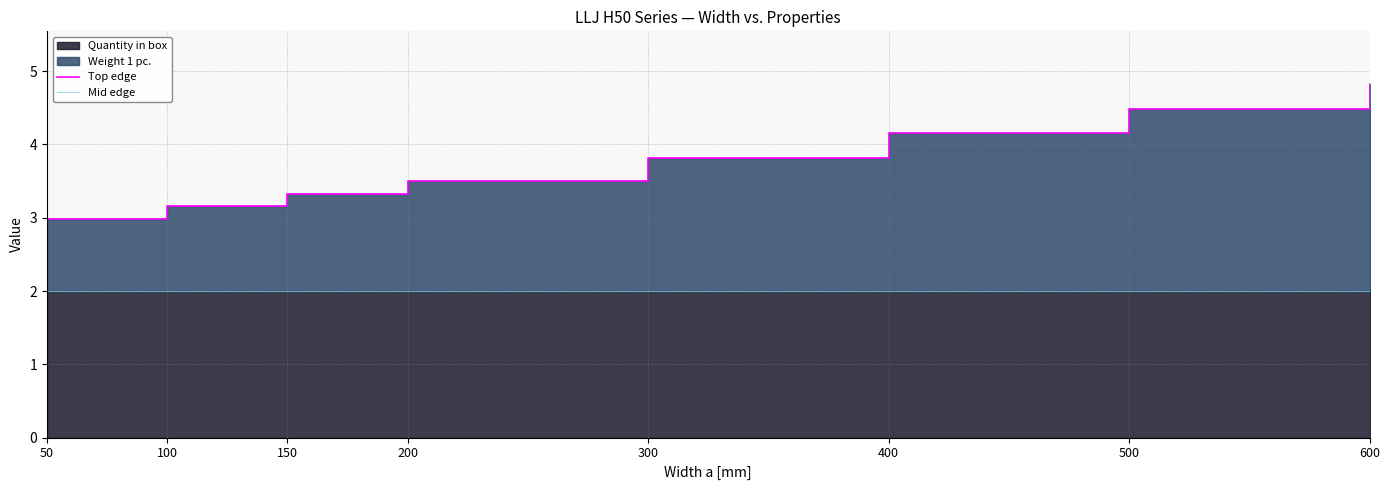

True or false: Mid edge and Top edge cross at least once.

False